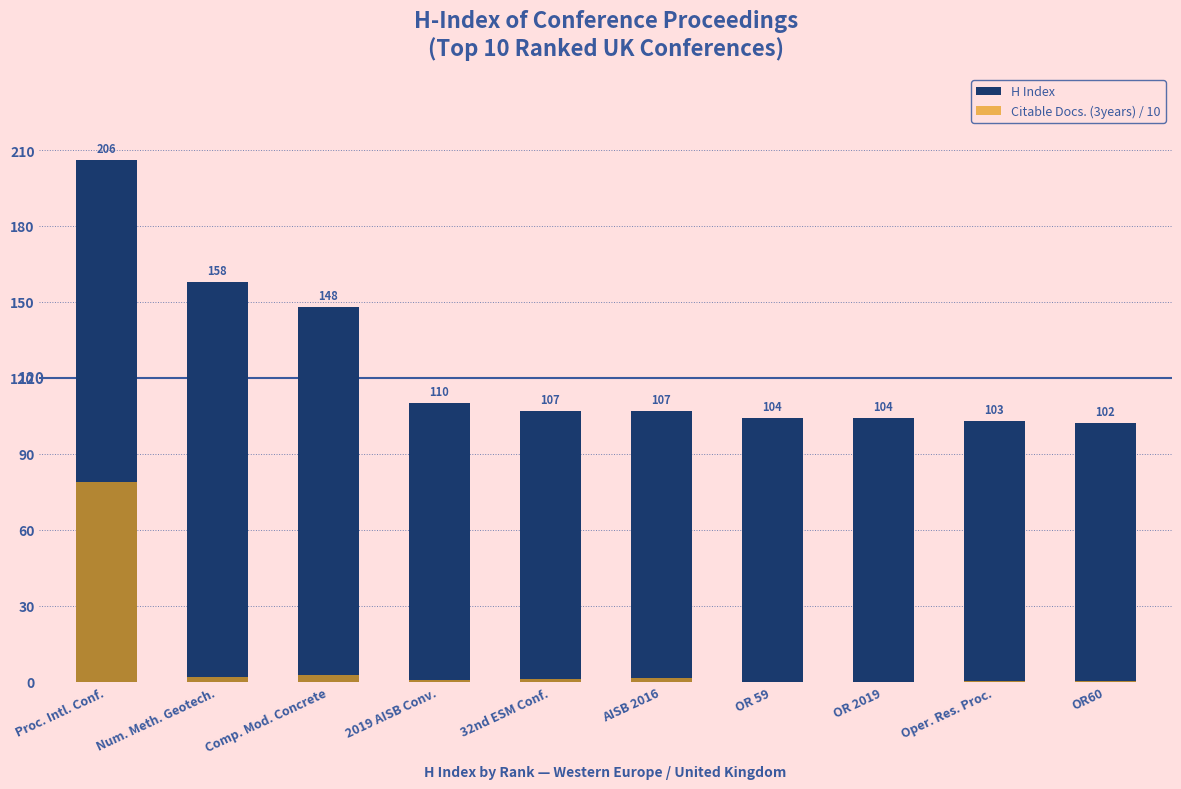

Is it true that Citable Docs. (3years) / 10 equals 0.6 at Num. Meth. Geotech.?

False